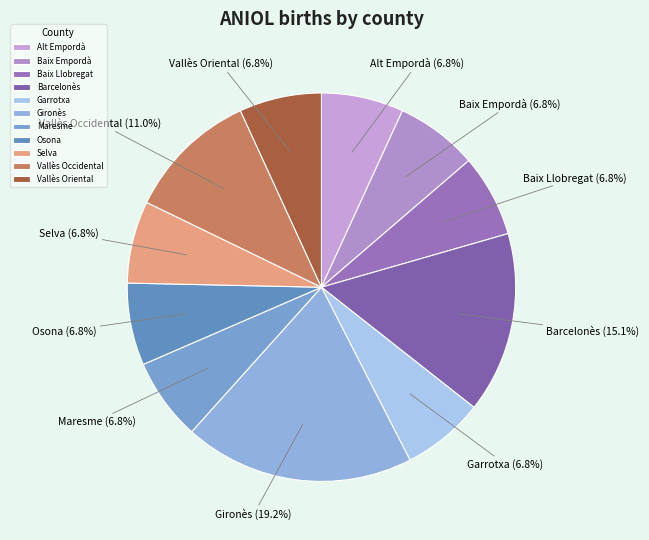

What is the largest slice in the pie chart?

Gironès